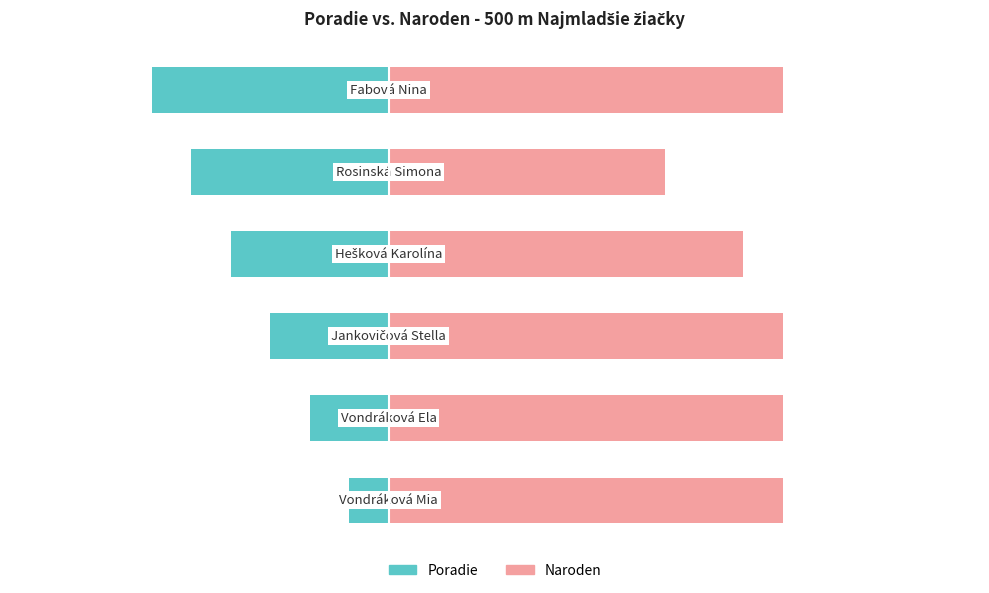

Reading left to right, extract all data points from this chart.

Poradie: -1	-2	-3	-4	-5	-6
Naroden (birth year mod): 10	10	10	9	7	10